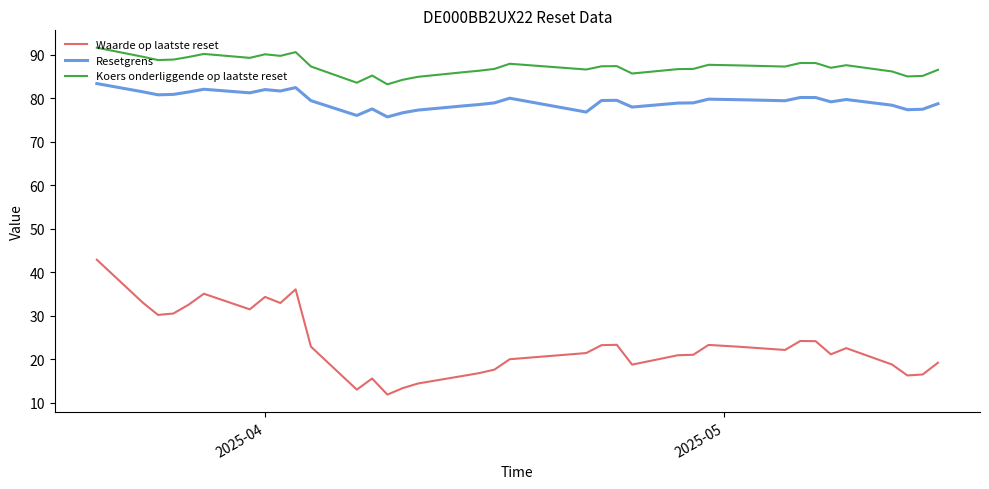

What is the maximum value for Waarde op laatste reset?

42.9